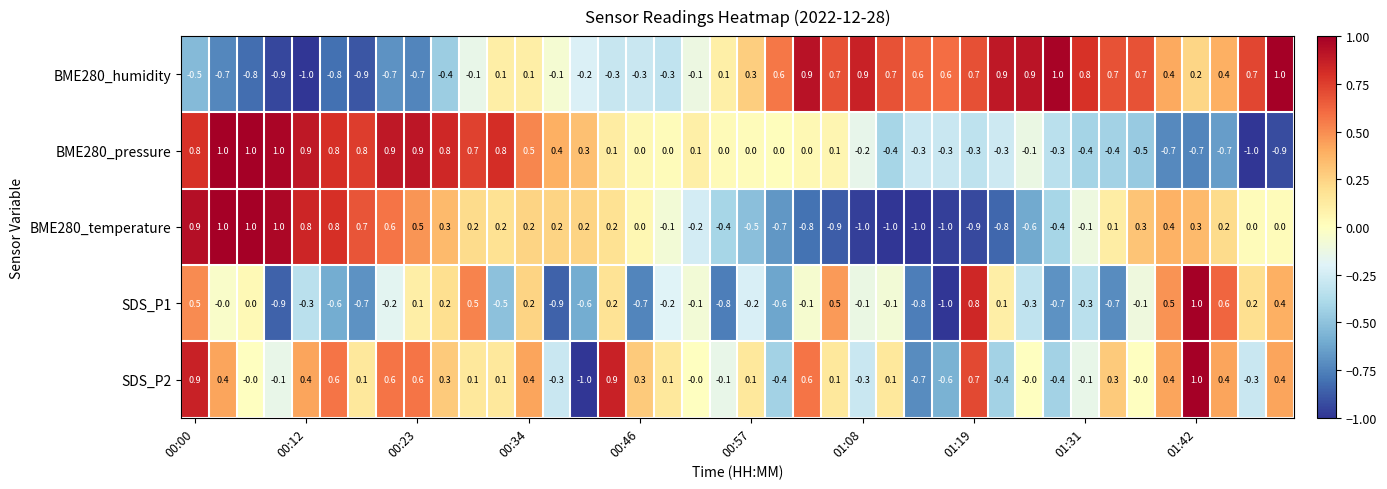

At how many categories does at least one series exceed 0?

40